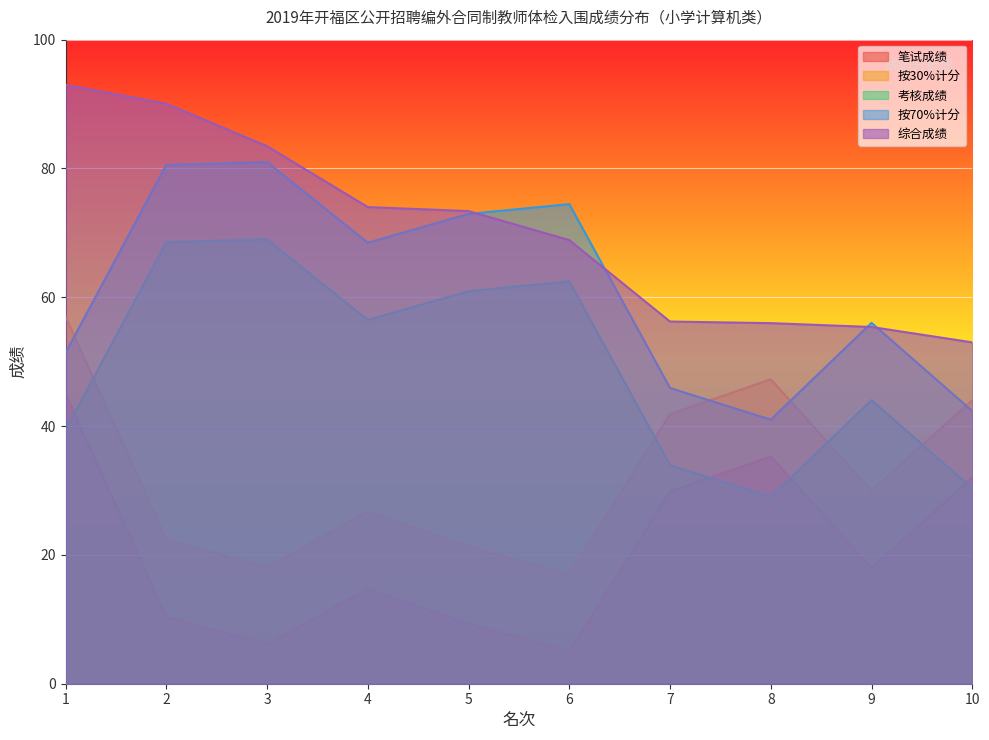

What is the difference between the maximum and minimum values in the 考核成绩 series?

40.0